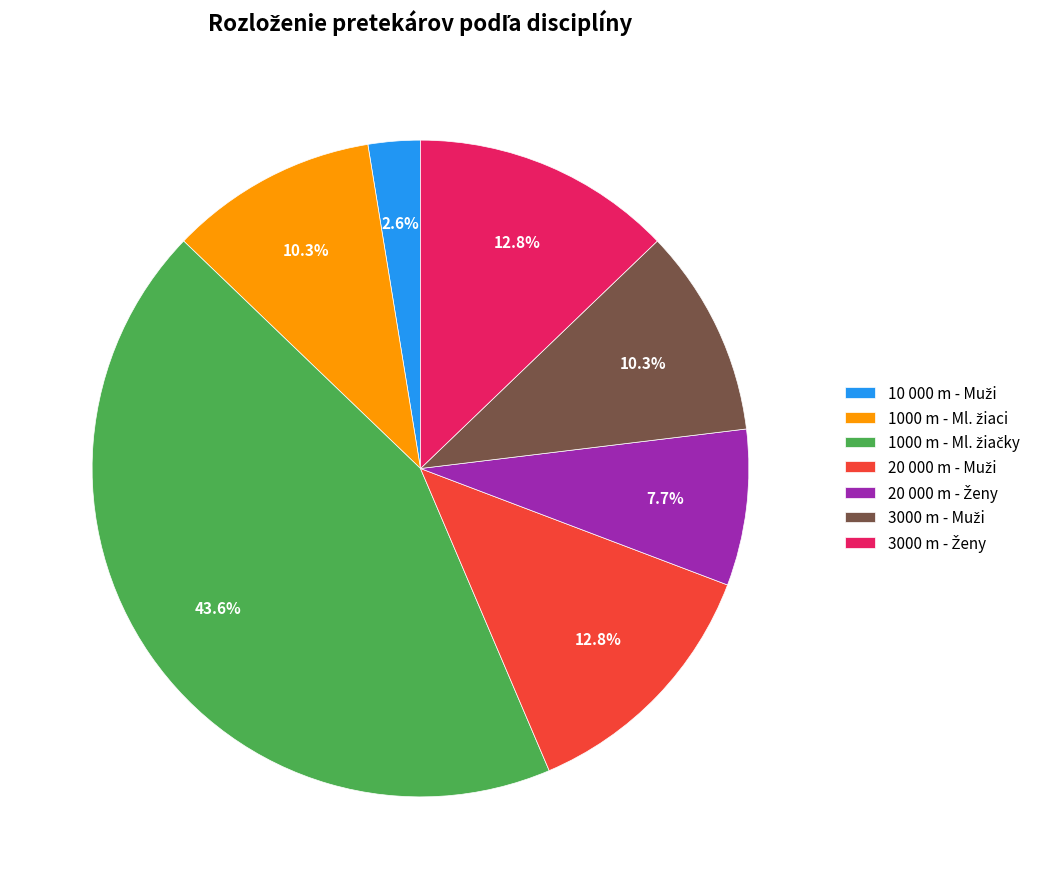

Does any single category account for the majority?

No